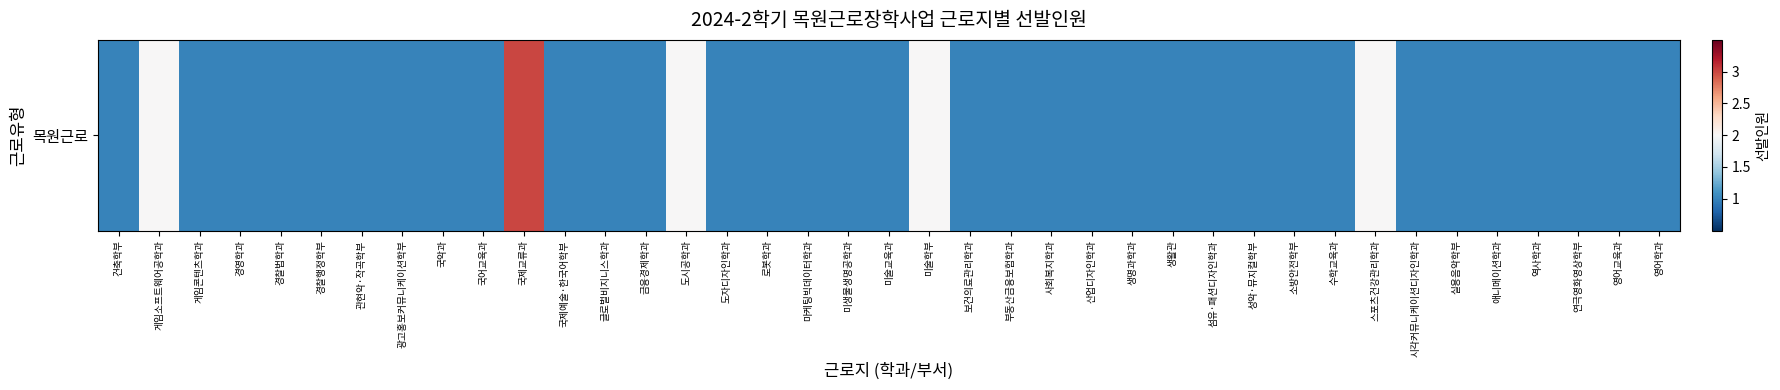

List the labels in order of value, smallest first.

건축학부, 게임콘텐츠학과, 경영학과, 경찰법학과, 경찰행정학부, 관현악·작곡학부, 광고홍보커뮤니케이션학부, 국악과, 국어교육과, 국제예술·한국어학부, 글로벌비지니스학과, 금융경제학과, 도자디자인학과, 로봇학과, 마케팅빅데이터학과, 미생물생명공학과, 미술교육과, 보건의료관리학과, 부동산금융보험학과, 사회복지학과, 산업디자인학과, 생명과학과, 생활관, 섬유·패션디자인학과, 성악·뮤지컬학부, 소방안전학부, 수학교육과, 시각커뮤니케이션디자인학과, 실용음악학부, 애니메이션학과, 역사학과, 연극영화영상학부, 영어교육과, 영어학과, 게임소프트웨어공학과, 도시공학과, 미술학부, 스포츠건강관리학과, 국제교류과